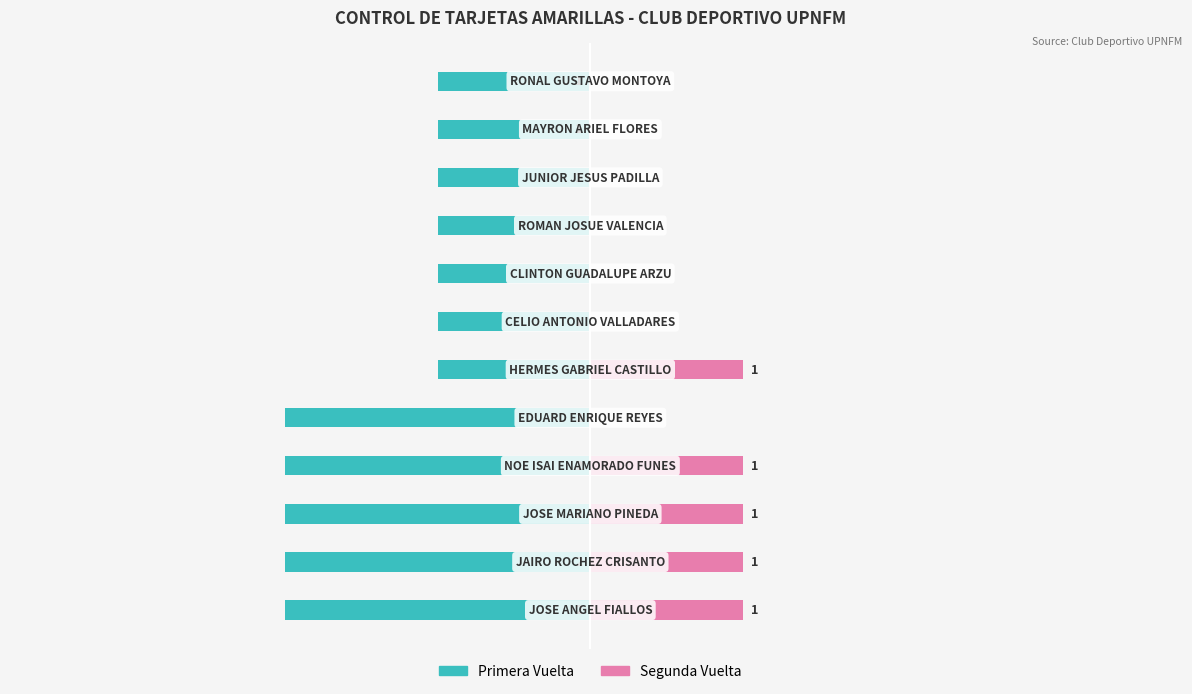

What is the spread (max minus min) of values at 10?

1